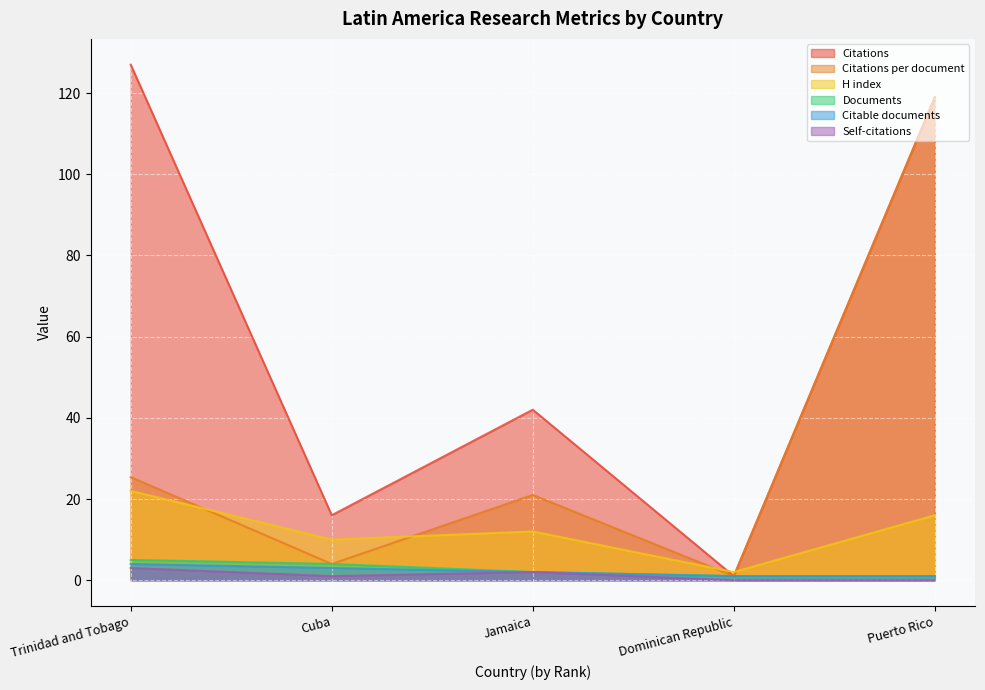

Reading left to right, transcribe all the data shown in this chart.

Citations: Trinidad and Tobago=127.0	Cuba=16.0	Jamaica=42.0	Dominican Republic=1.0	Puerto Rico=119.0
Citations per document: Trinidad and Tobago=25.4	Cuba=4.0	Jamaica=21.0	Dominican Republic=1.0	Puerto Rico=119.0
H index: Trinidad and Tobago=22.0	Cuba=10.0	Jamaica=12.0	Dominican Republic=2.0	Puerto Rico=16.0
Documents: Trinidad and Tobago=5.0	Cuba=4.0	Jamaica=2.0	Dominican Republic=1.0	Puerto Rico=1.0
Citable documents: Trinidad and Tobago=4.0	Cuba=3.0	Jamaica=2.0	Dominican Republic=1.0	Puerto Rico=1.0
Self-citations: Trinidad and Tobago=3.0	Cuba=1.0	Jamaica=2.0	Dominican Republic=0.0	Puerto Rico=0.0